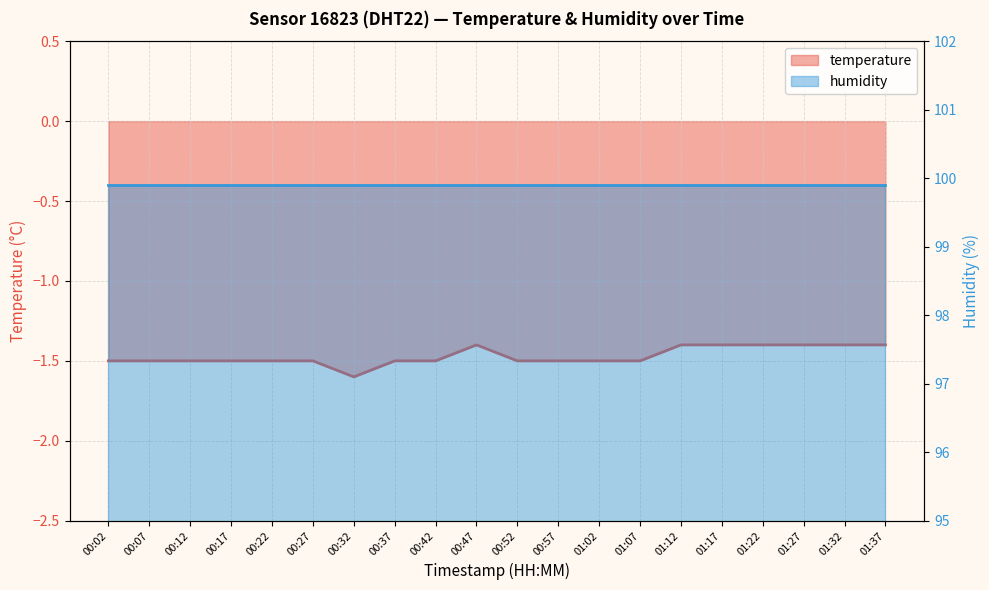

True or false: the data shows -1.4 at 01:12.

True